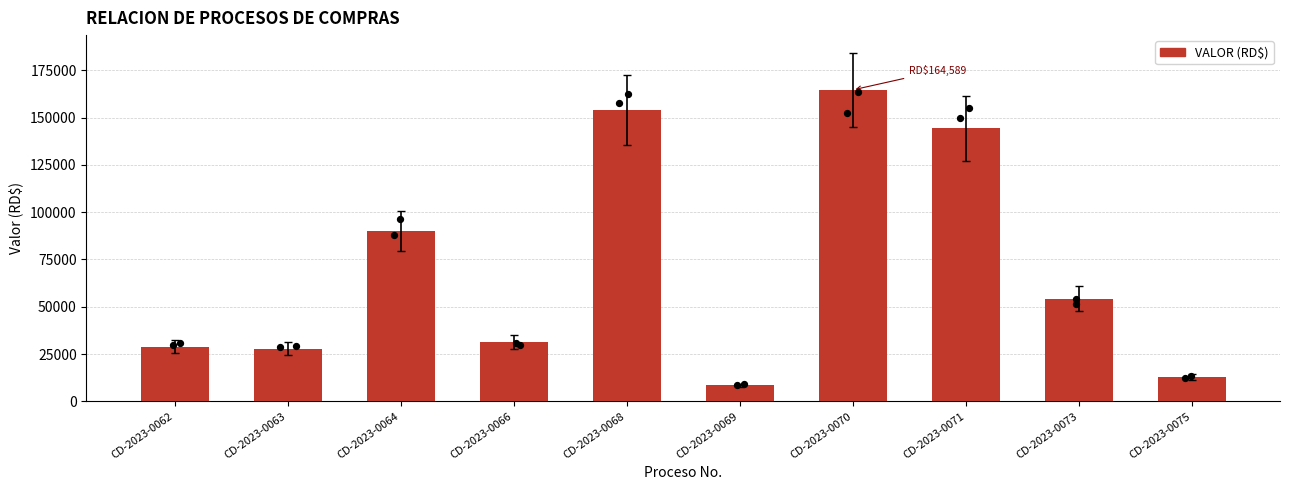

Between CD-2023-0064 and CD-2023-0062, which is larger?

CD-2023-0064